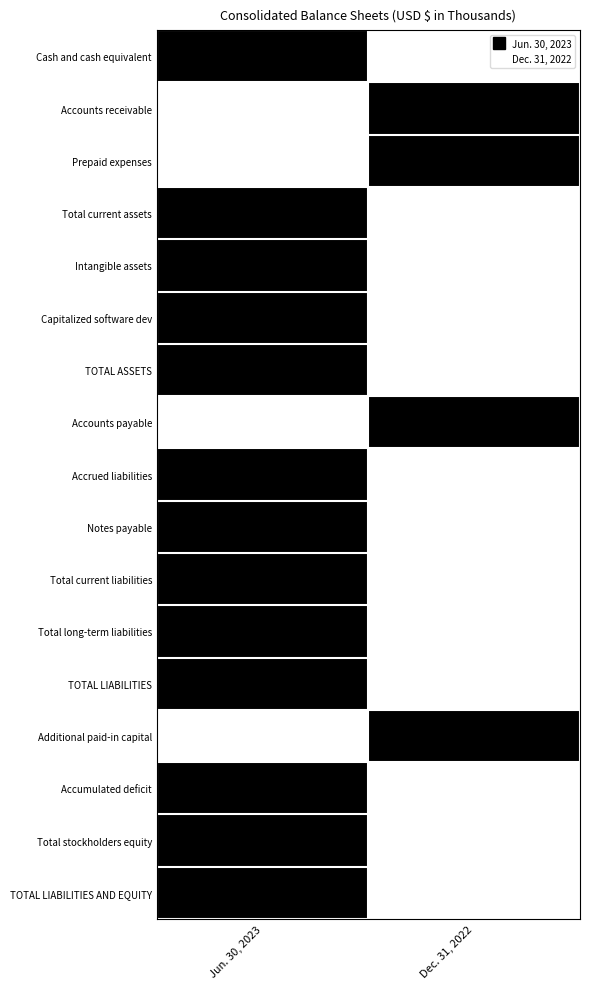

What is the maximum value shown in the chart?

1